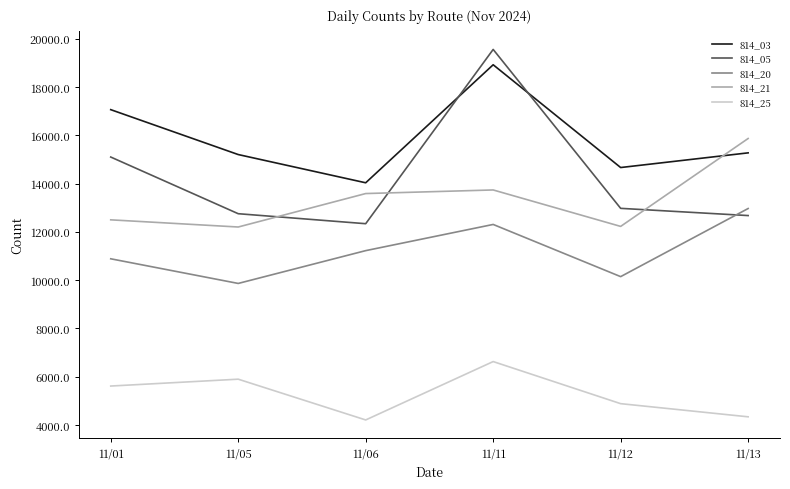

True or false: 814_25 has a value of 2535 at 11/13.

False